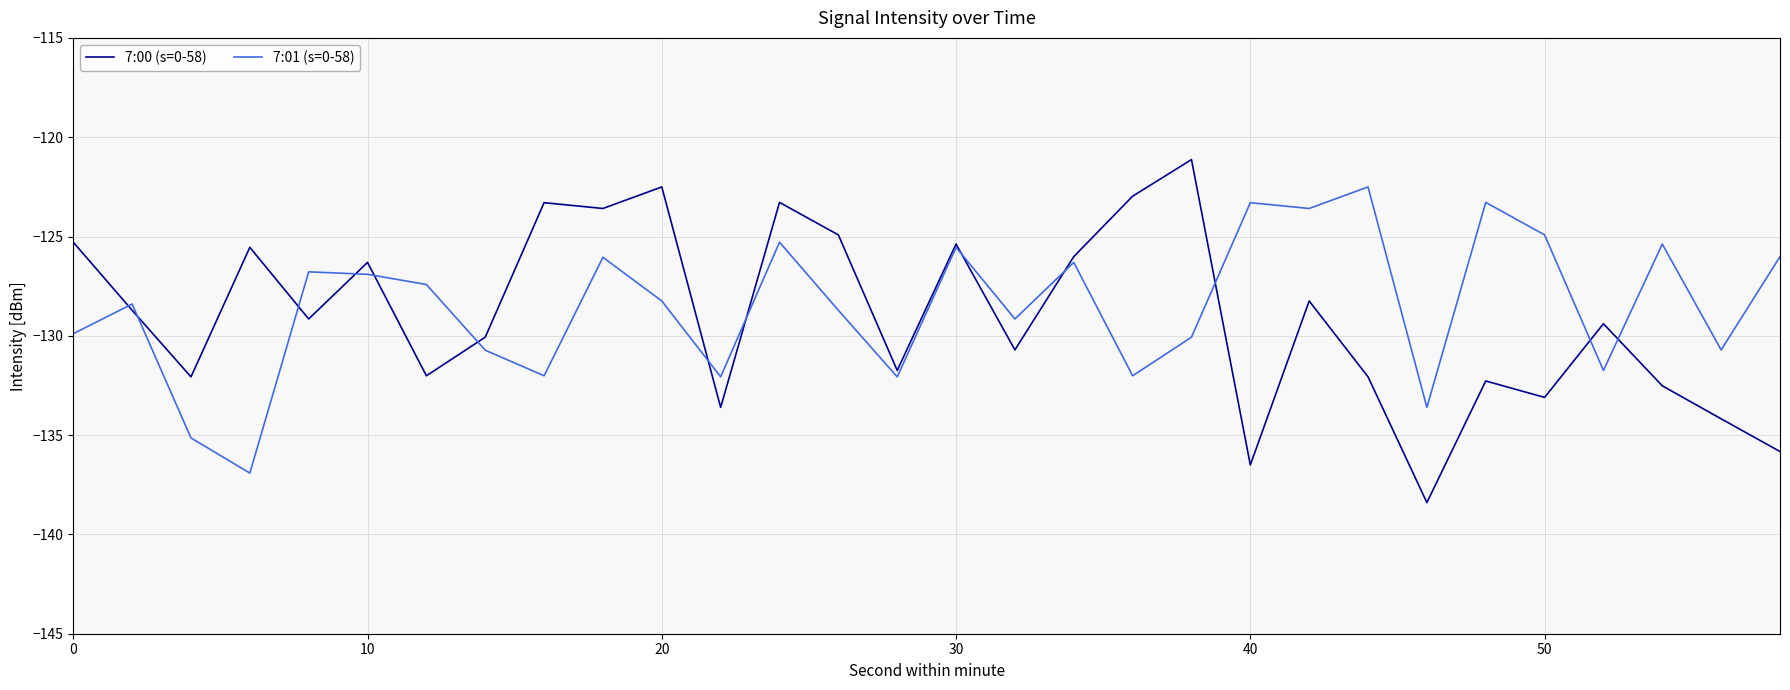

Which series has the widest spread of values?

7:00 (s=0-58)